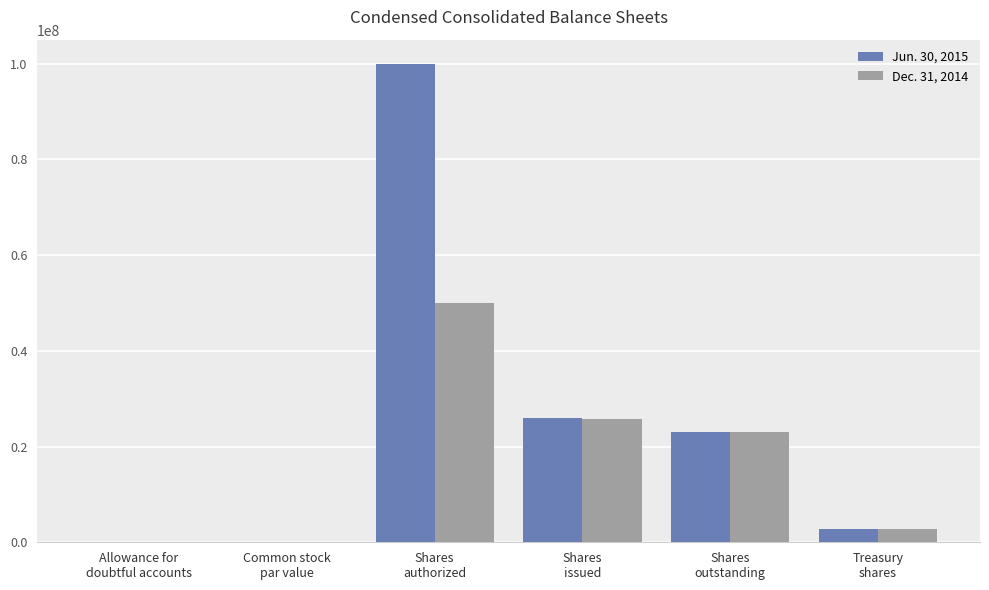

What is the difference between the Dec. 31, 2014 values at Common stock
par value and Shares
issued?

25847269.0